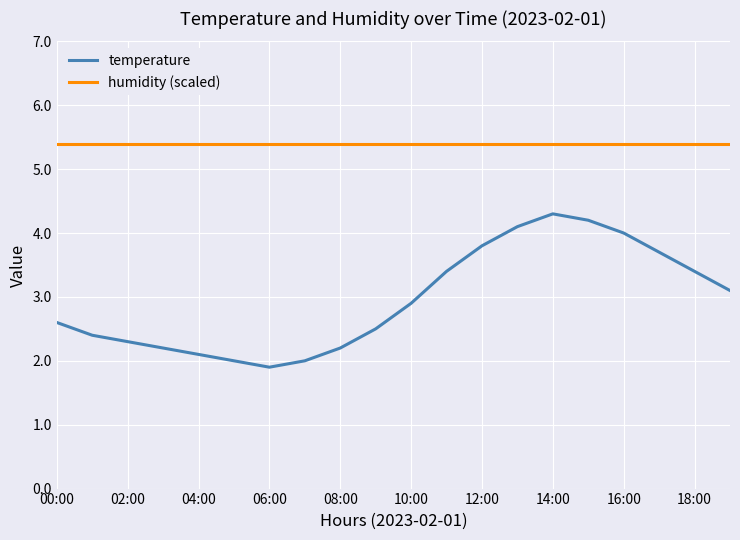

Which series has the largest total across all categories?

humidity (scaled)